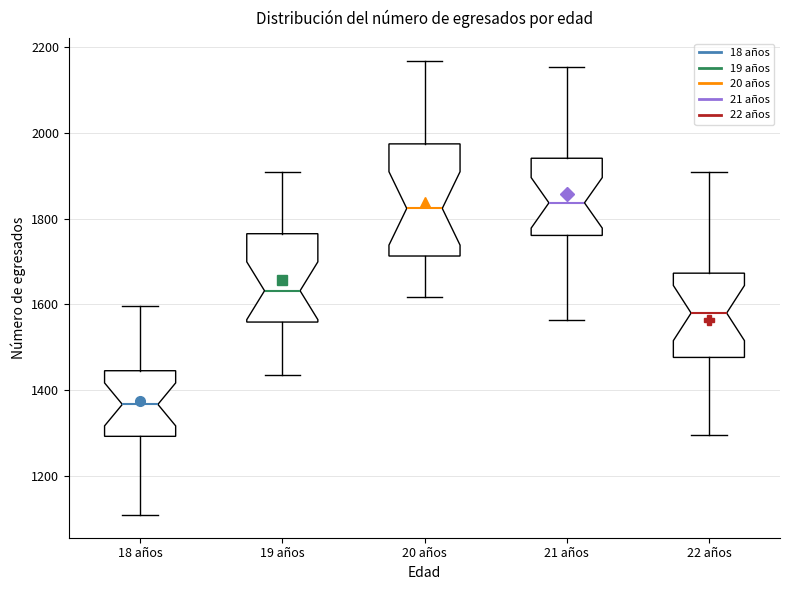

Reading left to right, read every box against the y-axis: the position of its median line, the range the box covers, and the ends of its whiskers. The values are not printed on the chart, so give them approximately, as read against the axis.

18 años: median 1360, box 1300 to 1440, whiskers 1100 to 1600
19 años: median 1640, box 1560 to 1760, whiskers 1440 to 1900
20 años: median 1820, box 1720 to 1980, whiskers 1620 to 2160
21 años: median 1840, box 1760 to 1940, whiskers 1560 to 2160
22 años: median 1580, box 1480 to 1680, whiskers 1300 to 1900